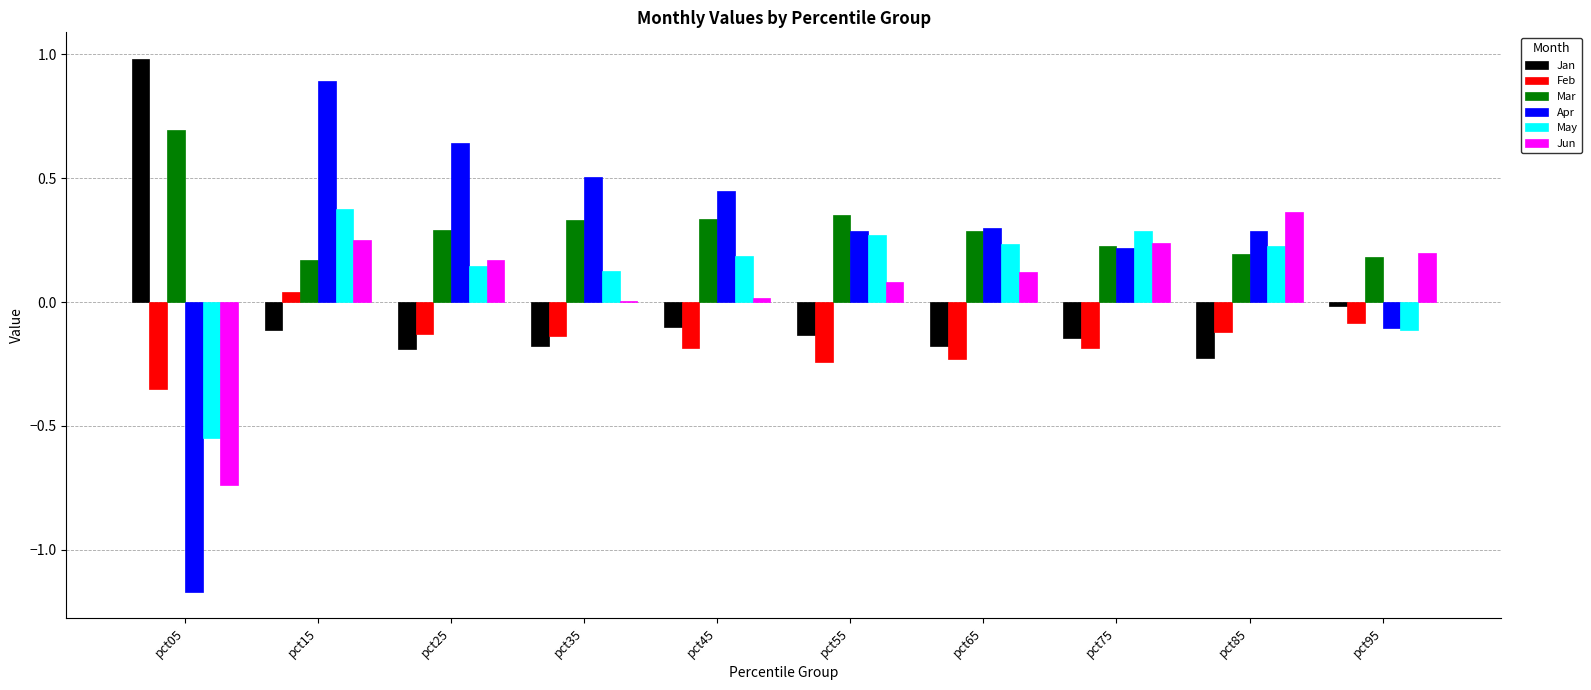

How many Mar values are between 0 and 1?

10